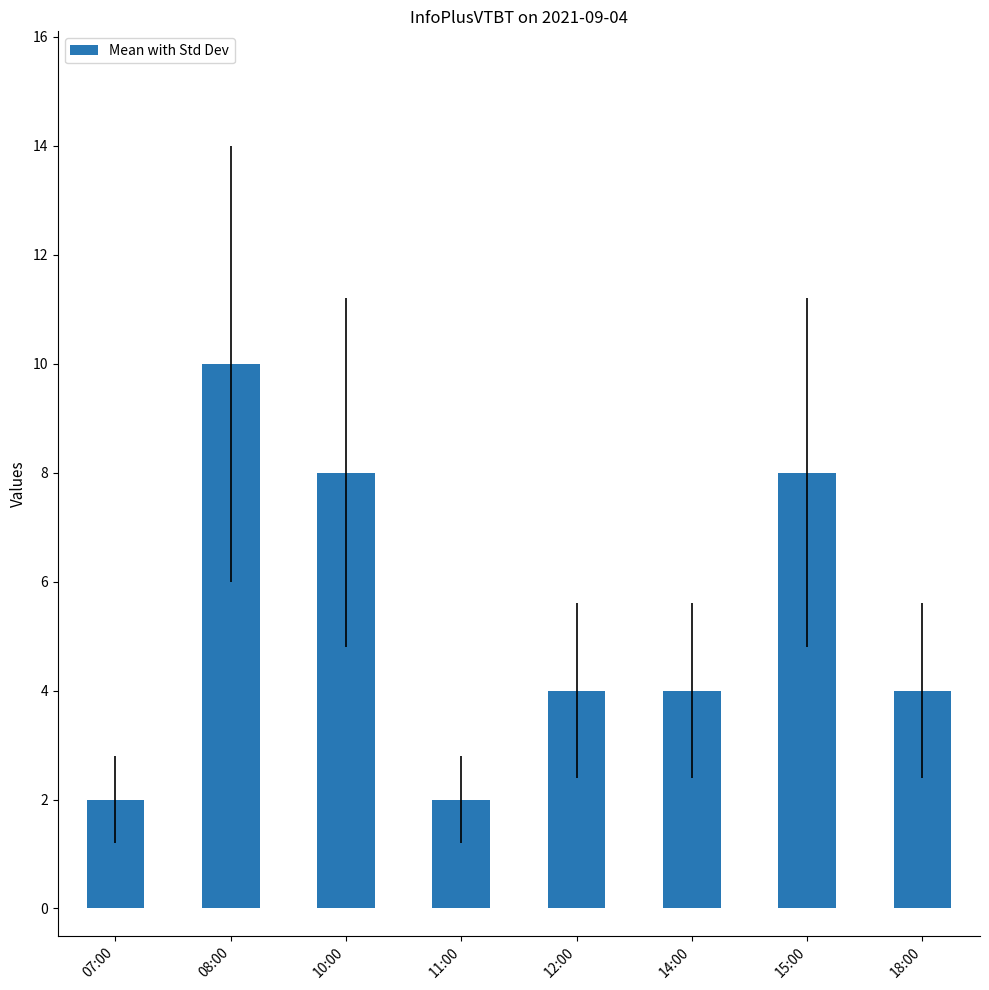

What is the minimum value shown in the chart?

2